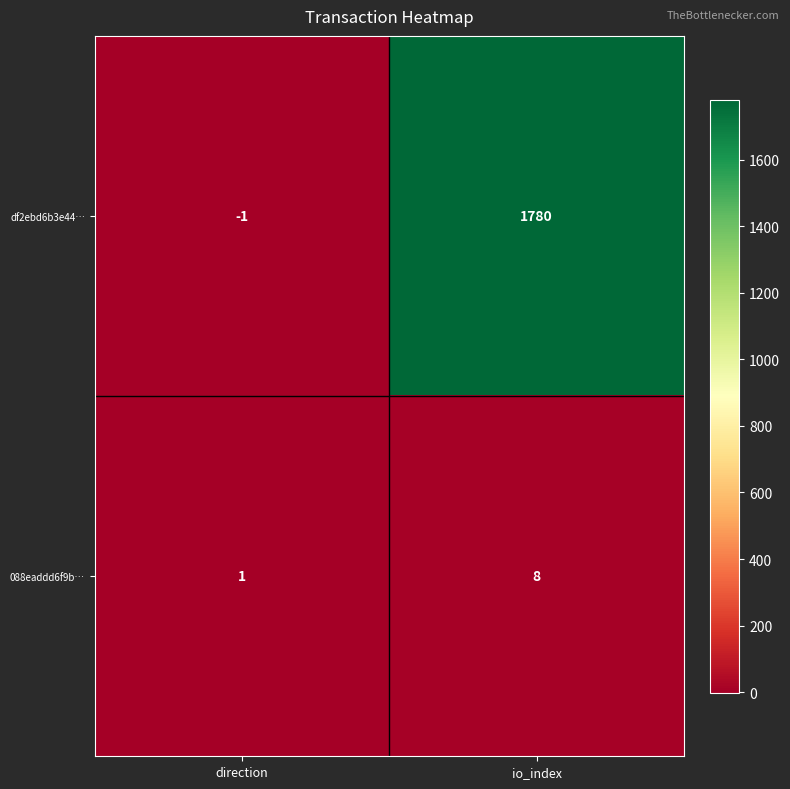

Which category has the lowest value in the df2ebd6b3e44… series?

direction